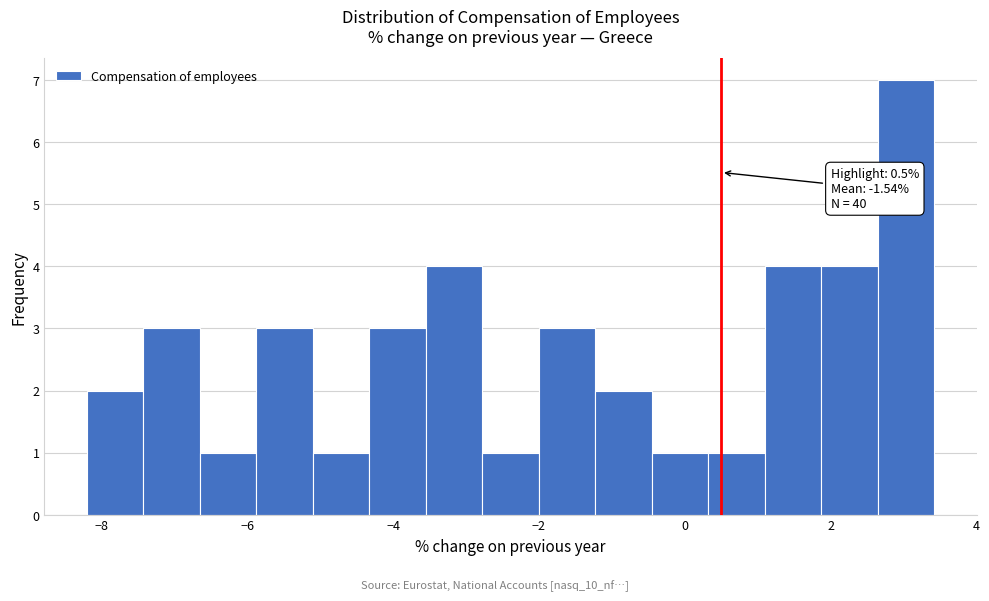

Read against the x-axis, roughly where is the centre of the tallest bar?

3.0